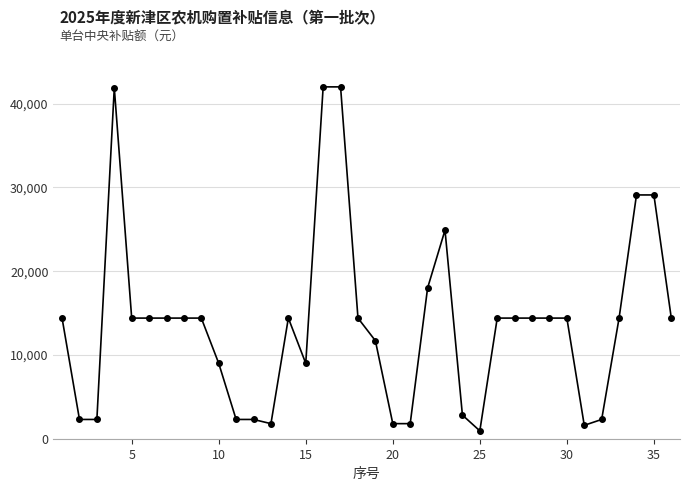

What is the sum of all values?

494960